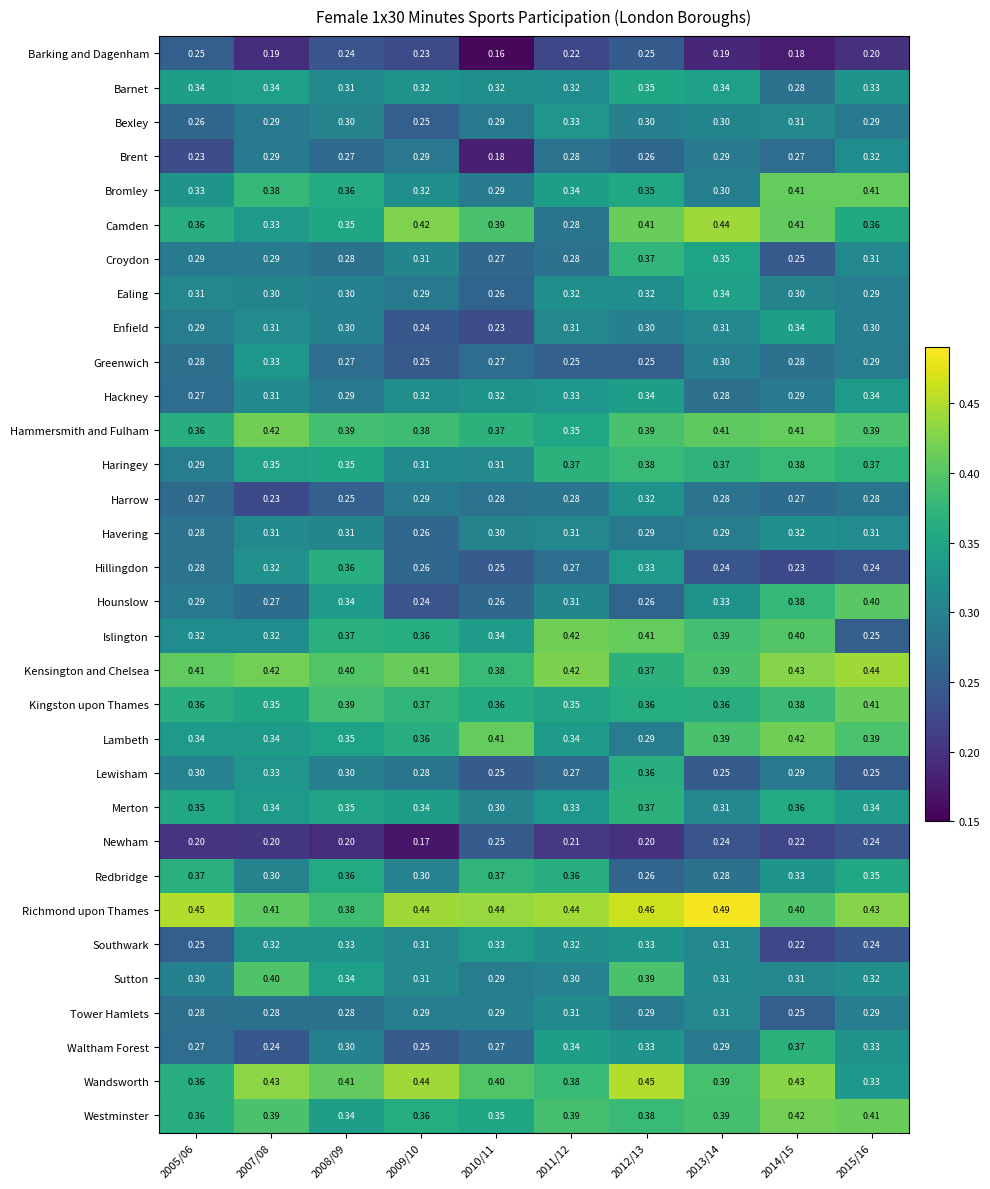

Which series has the largest total across all categories?

Richmond upon Thames